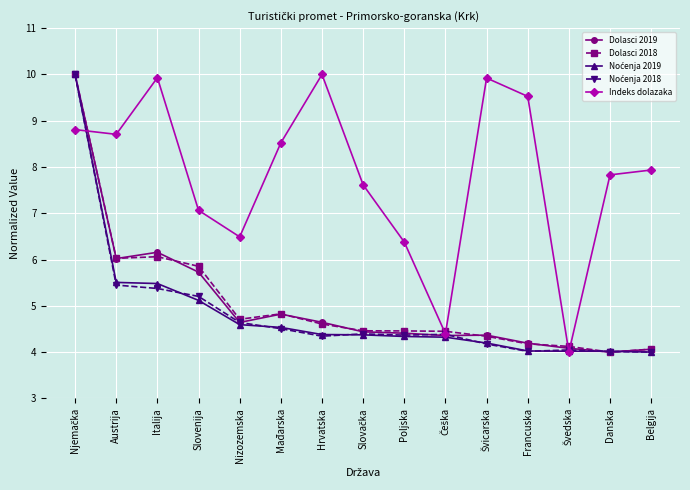

True or false: Dolasci 2019 has more than 1 points higher than both neighbors.

True